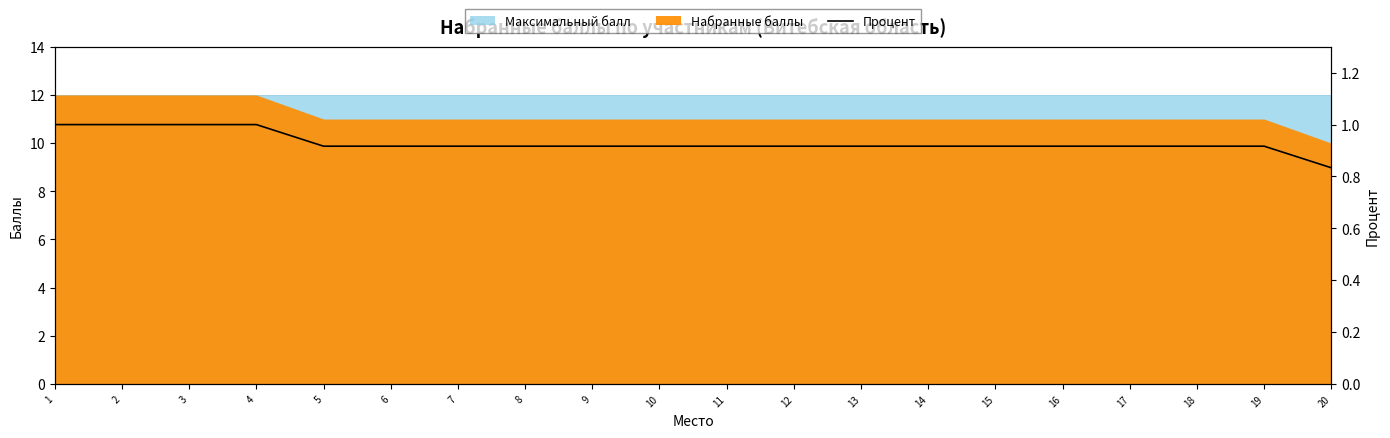

Reading left to right, list all the values displayed in this chart.

1=1.0	2=1.0	3=1.0	4=1.0	5=0.9	6=0.9	7=0.9	8=0.9	9=0.9	10=0.9	11=0.9	12=0.9	13=0.9	14=0.9	15=0.9	16=0.9	17=0.9	18=0.9	19=0.9	20=0.8